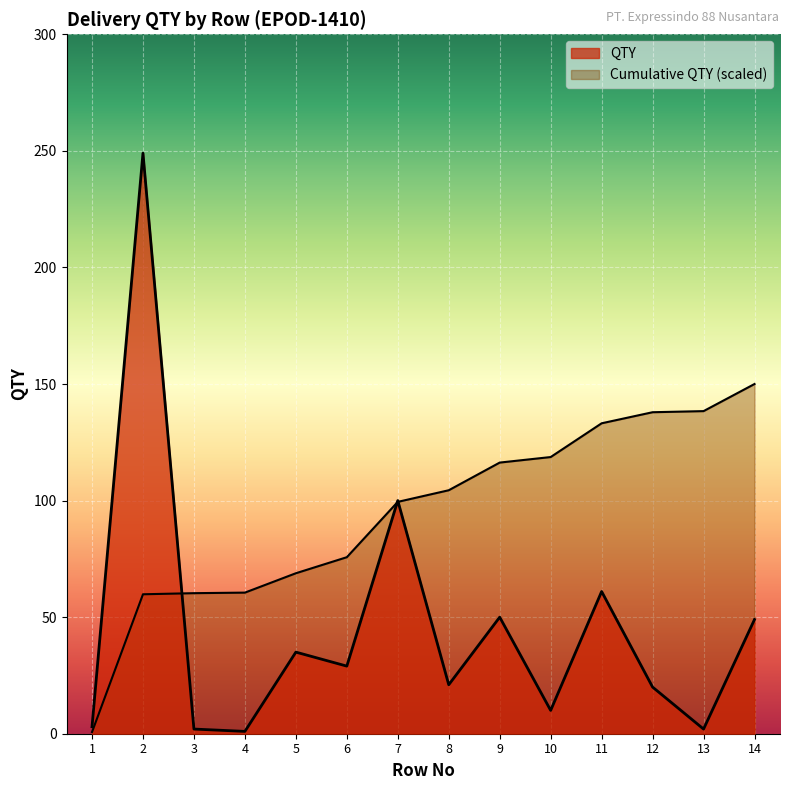

What is the smallest value displayed?

1